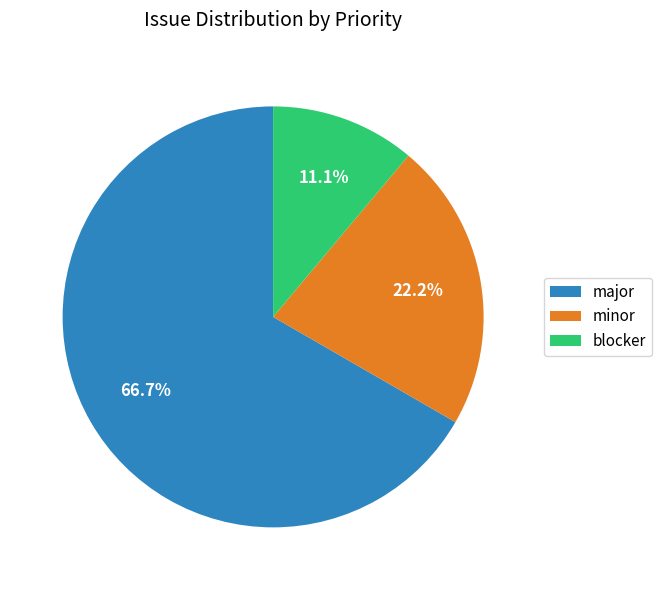

What is the smallest slice in the pie chart?

blocker